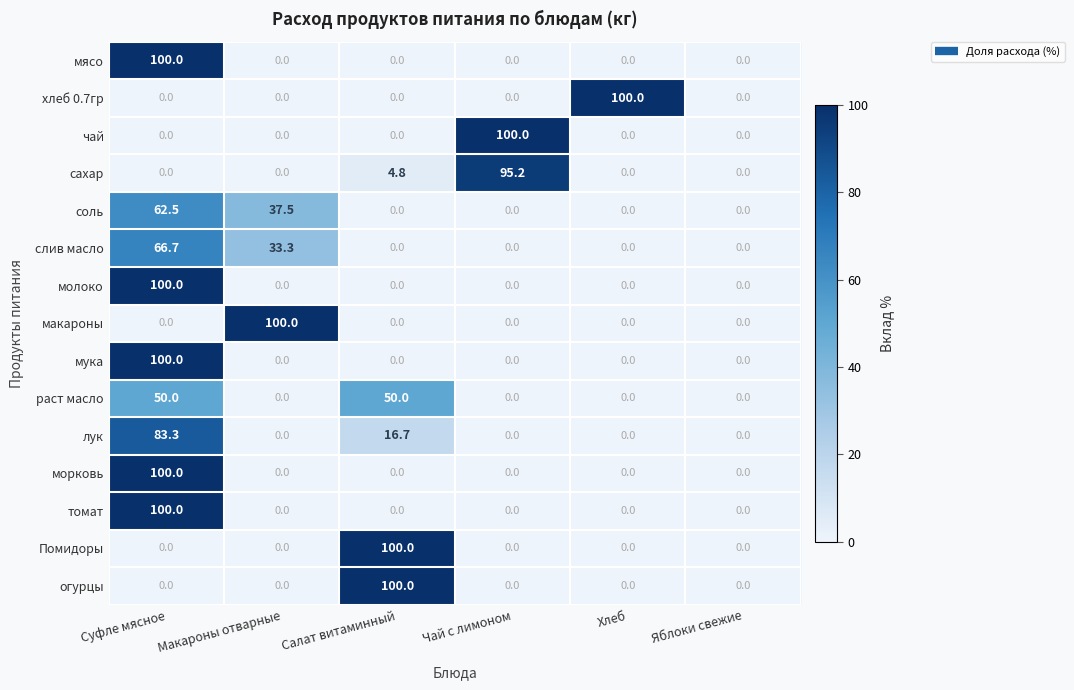

The value of макароны at Макароны отварные is 100.0. True or false?

True